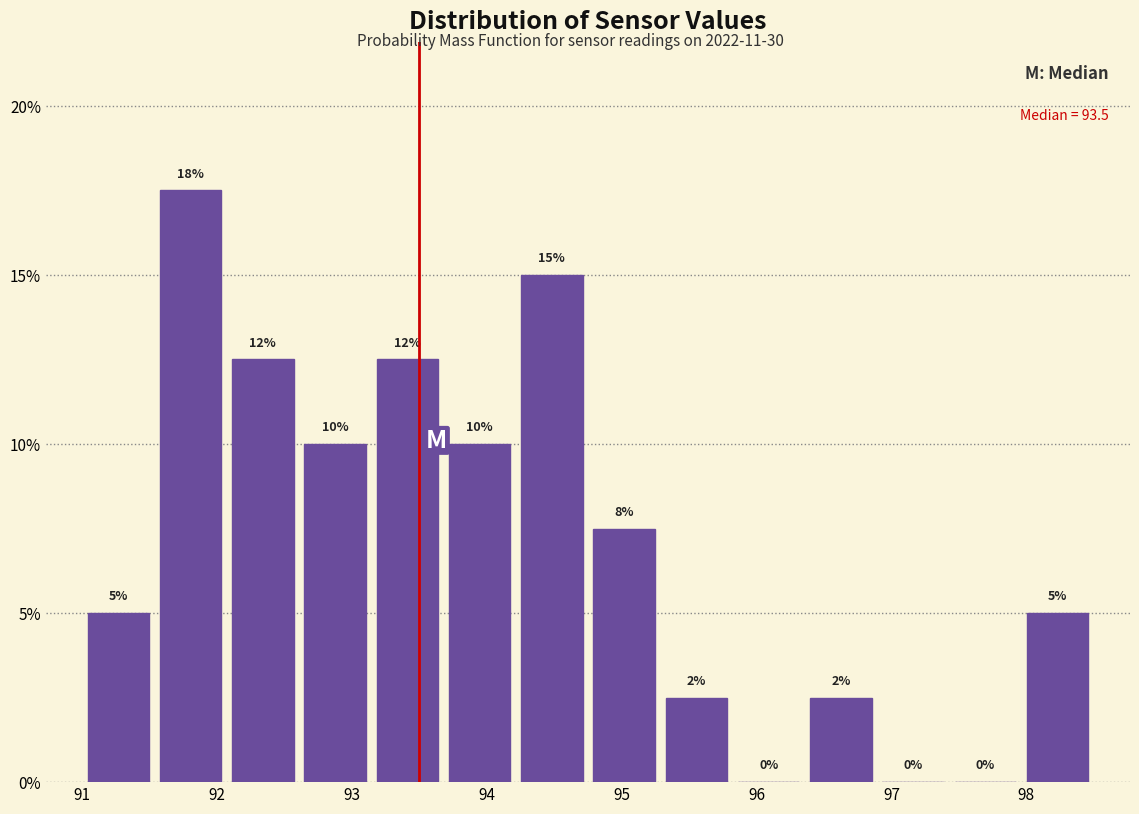

Which range on the x-axis has the tallest bar?

91.5 to 92.1